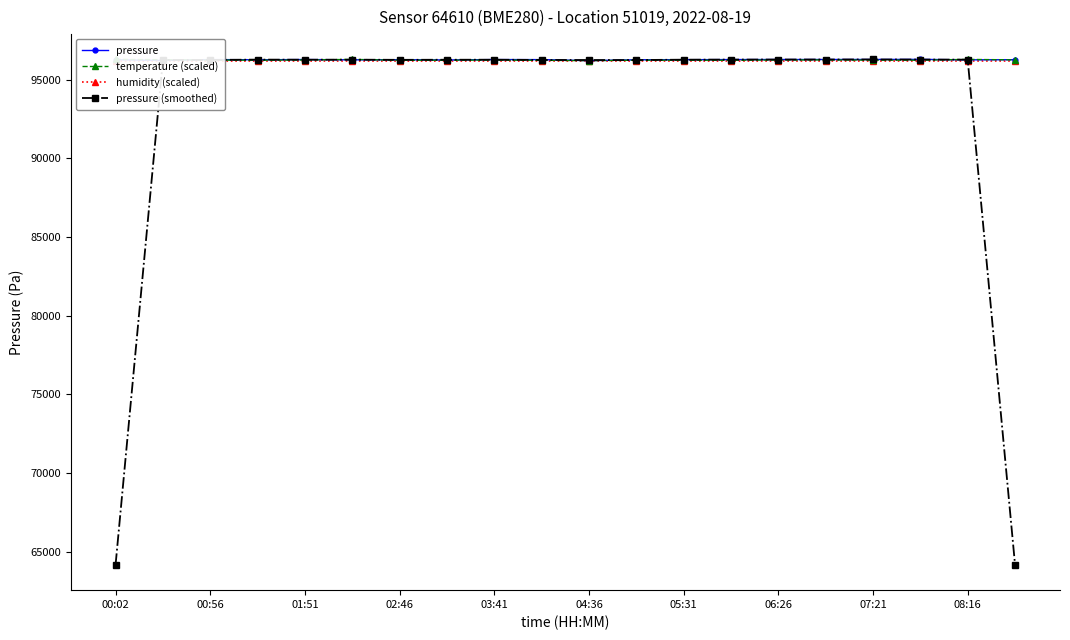

What is the maximum value for pressure?

96291.5